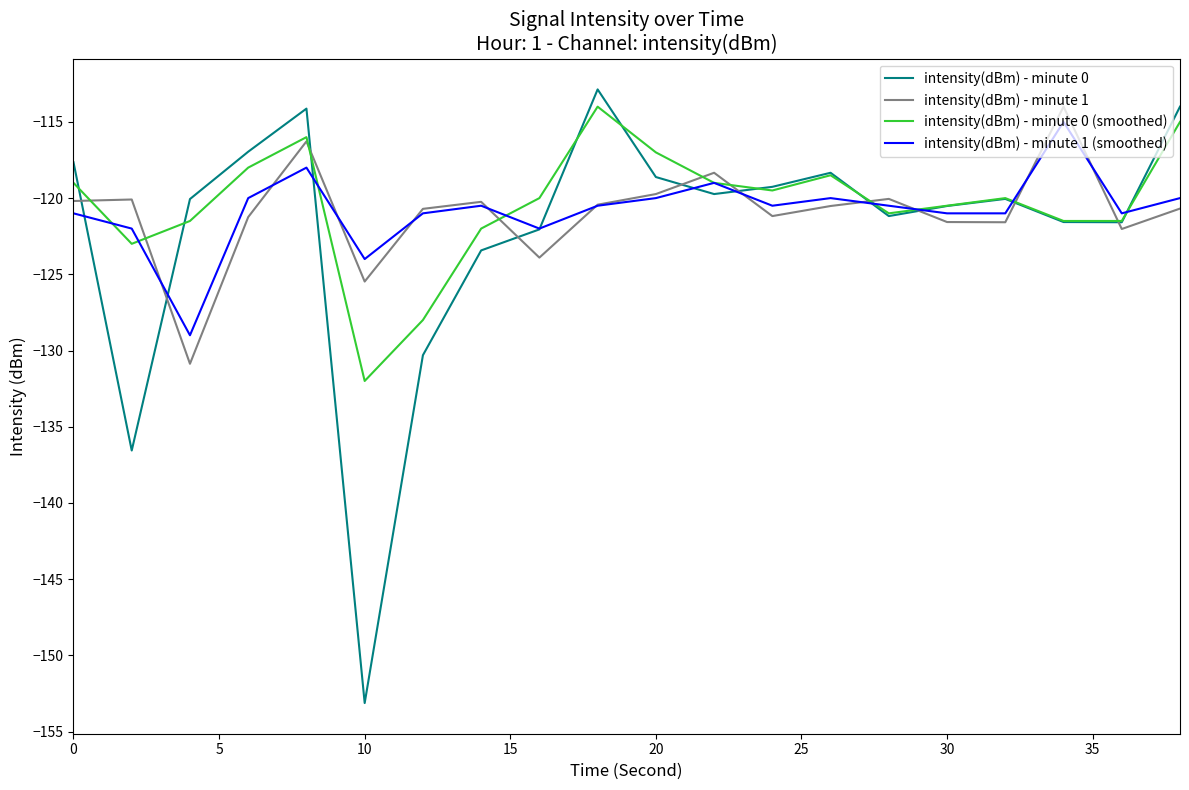

How many interior local valleys does the intensity(dBm) - minute 1 series have?

6